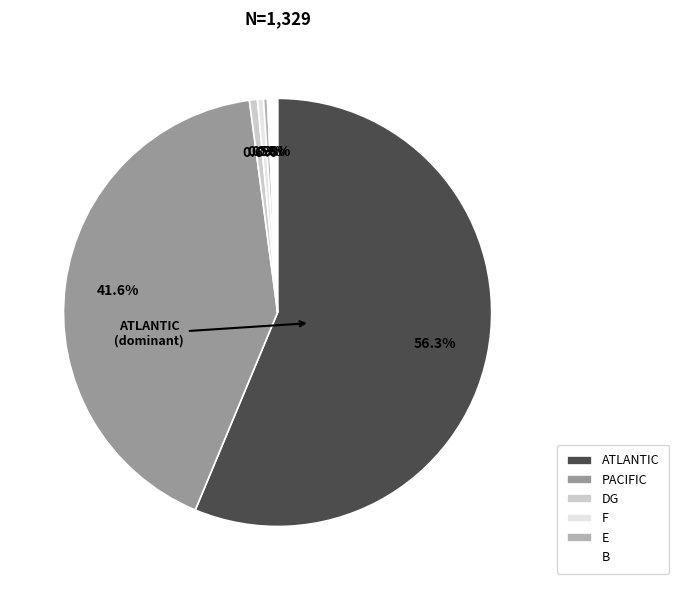

Do PACIFIC and E together represent more than half of the pie?

No